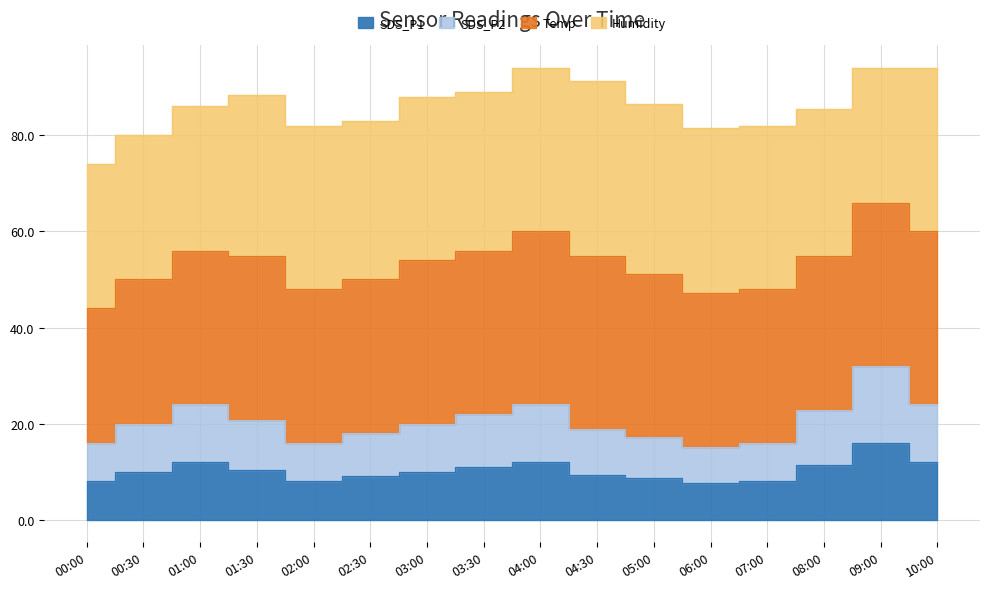

What is the smallest value displayed?

7.6